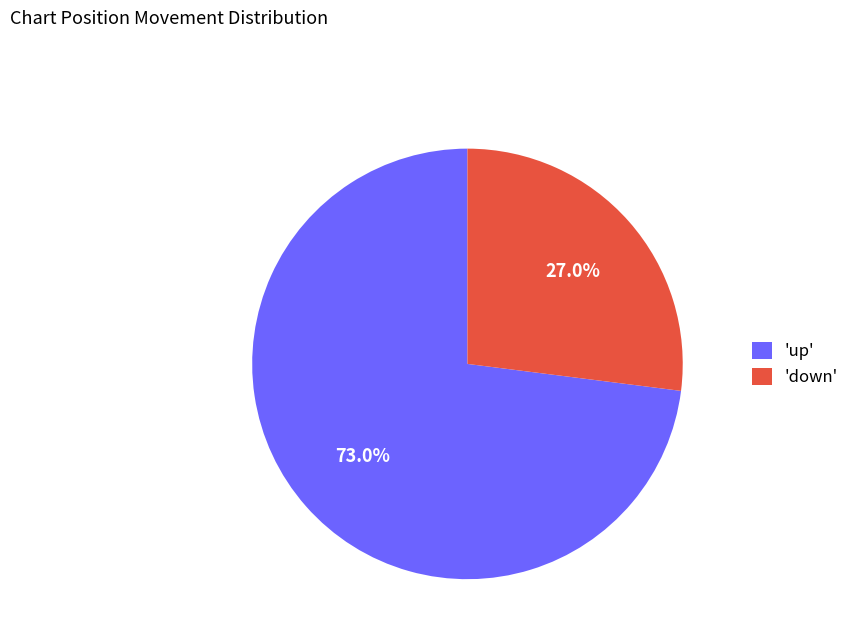

Which category accounts for the majority?

'up'